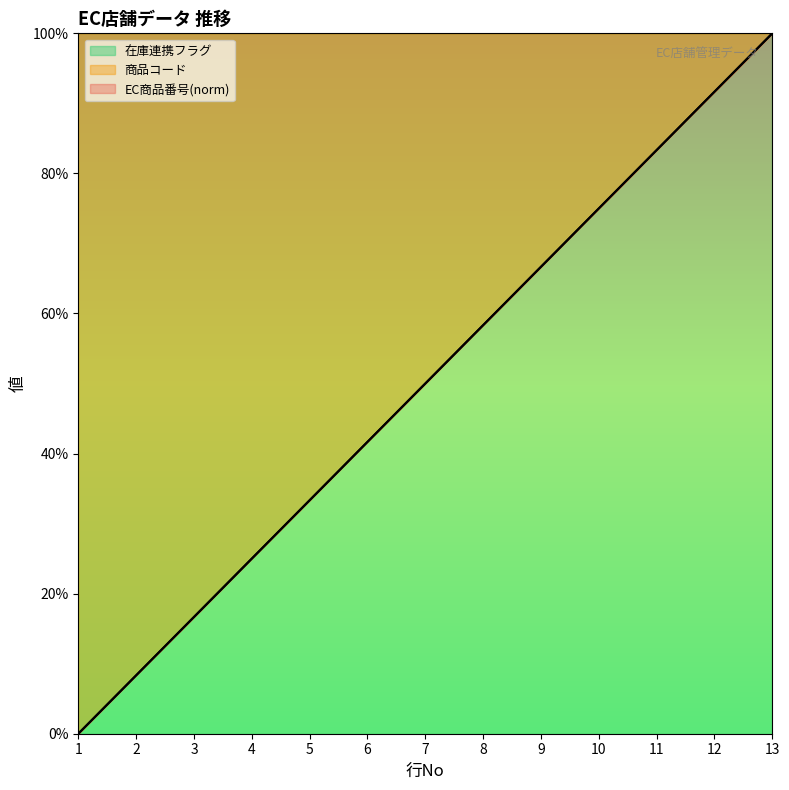

Which series has the largest total across all categories?

商品コード